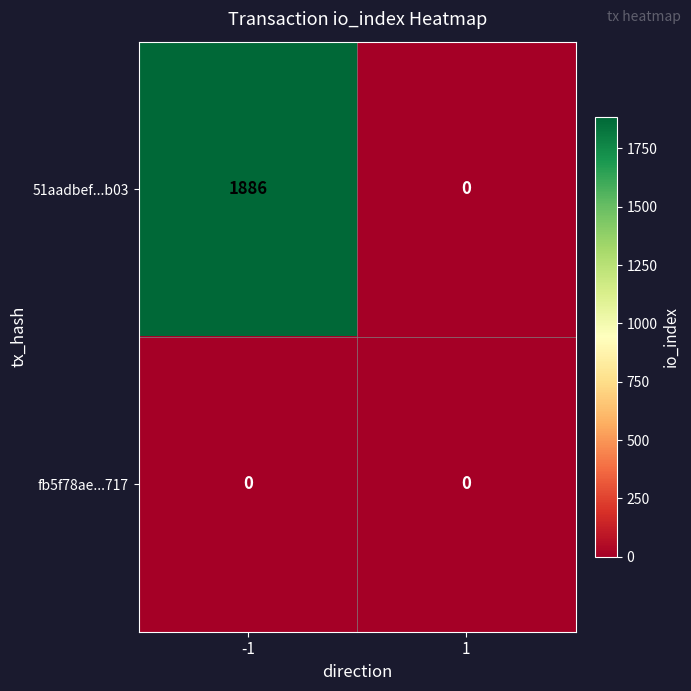

Which series has the largest total across all categories?

51aadbef...b03